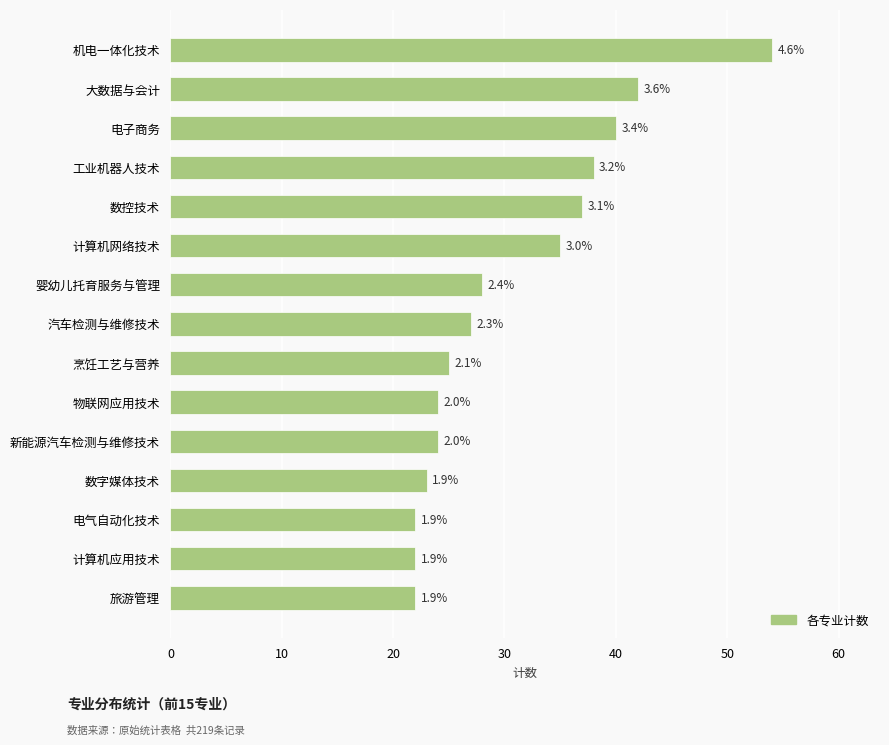

Does the chart contain any negative values?

No